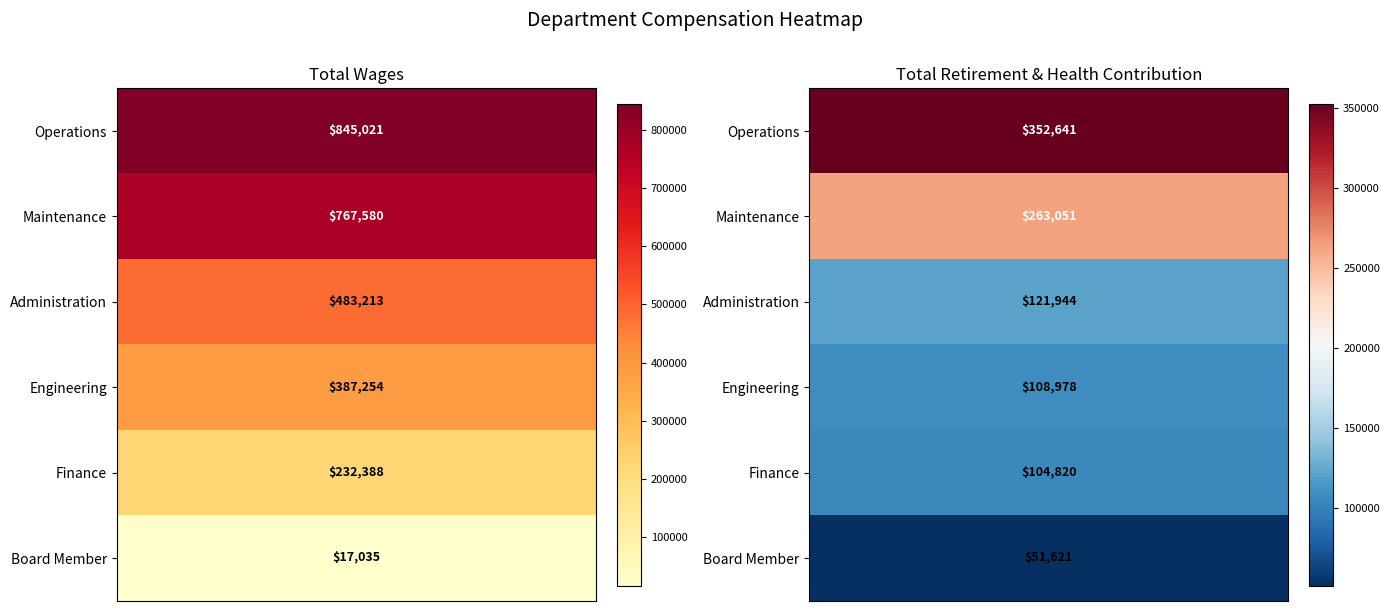

At how many categories does at least one series exceed 410950?

1